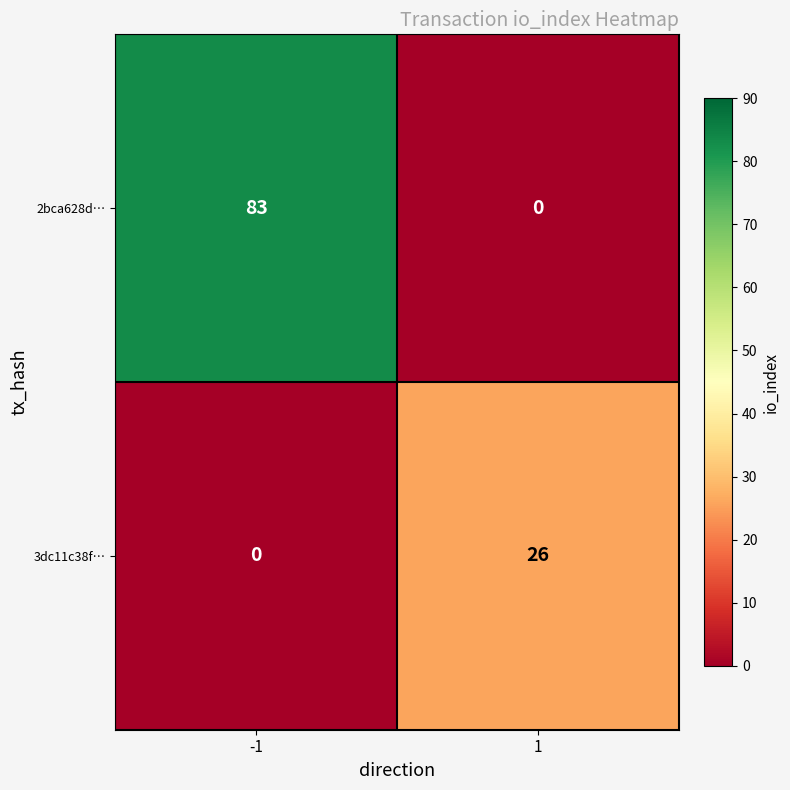

What is the total value across all series at 1?

26